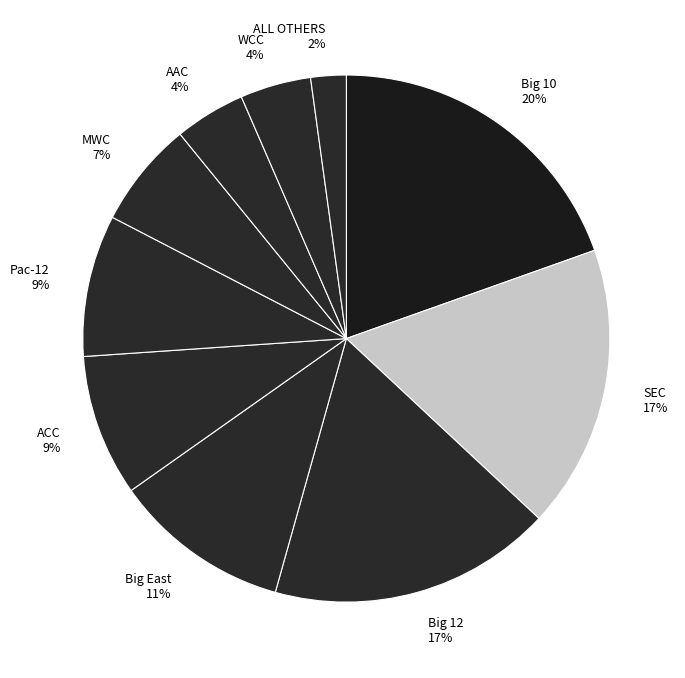

True or false: Big East accounts for 5% of the total.

False